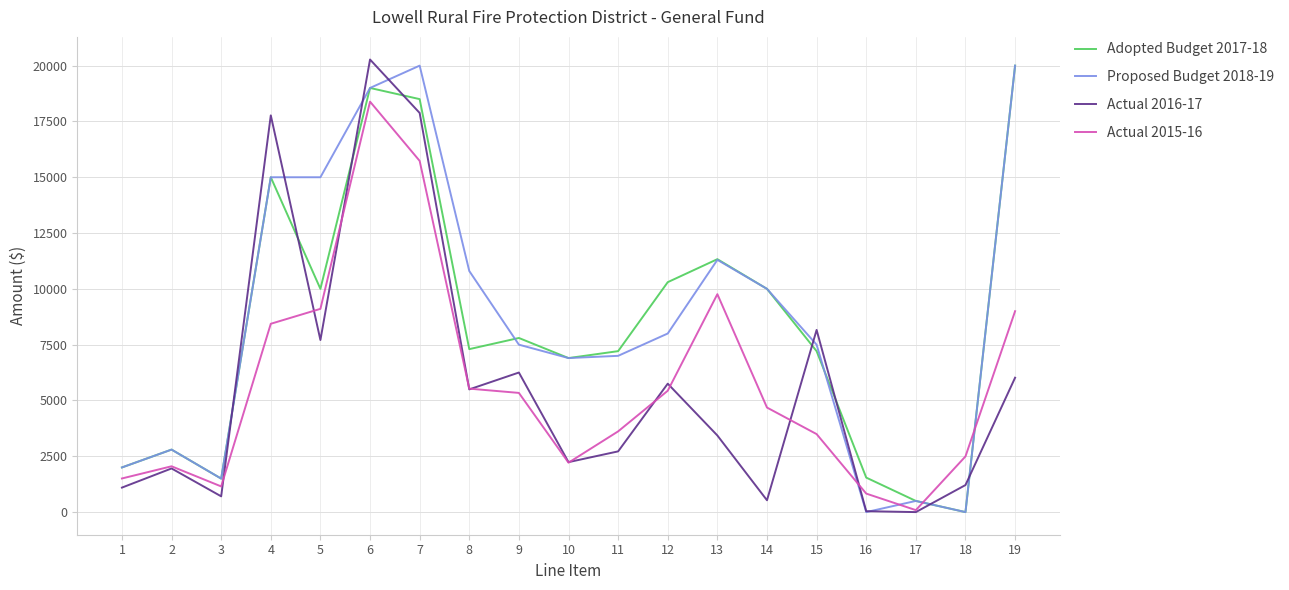

Is the value of Actual 2015-16 at 10 greater than the value of Adopted Budget 2017-18 at 11?

No